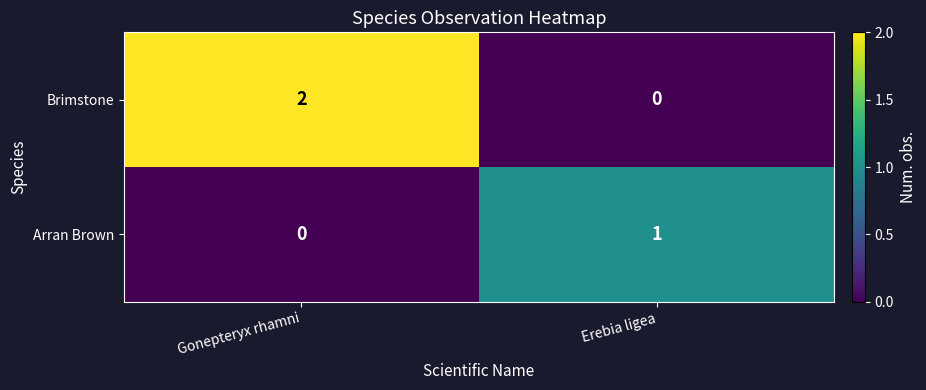

How many values in the Arran Brown series are below 1?

1